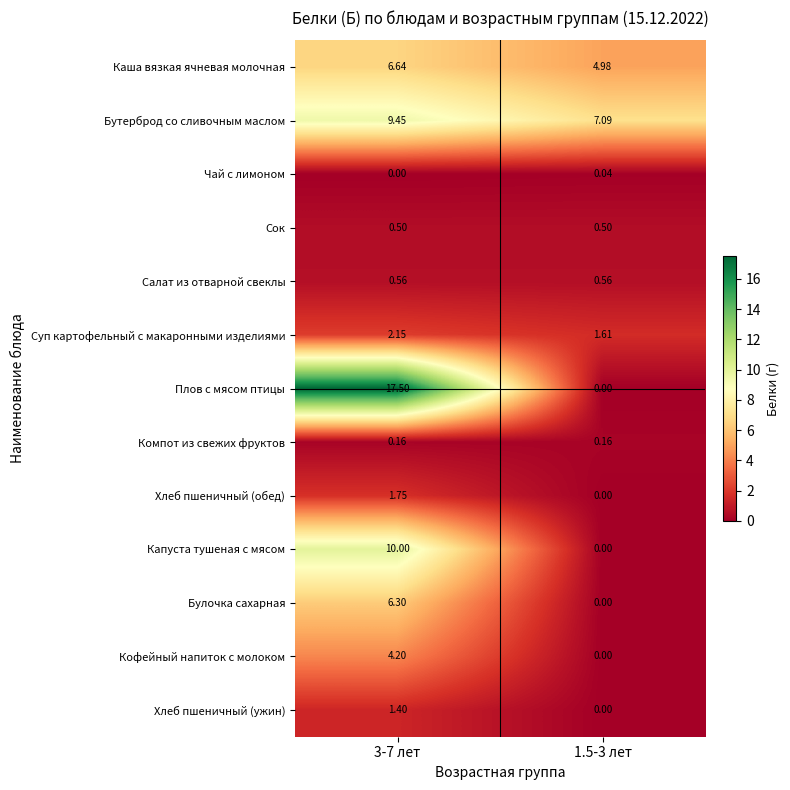

Rank the series at 3-7 лет from lowest to highest value.

Чай с лимоном, Компот из свежих фруктов, Сок, Салат из отварной свеклы, Хлеб пшеничный (ужин), Хлеб пшеничный (обед), Суп картофельный с макаронными изделиями, Кофейный напиток с молоком, Булочка сахарная, Каша вязкая ячневая молочная, Бутерброд со сливочным маслом, Капуста тушеная с мясом, Плов с мясом птицы